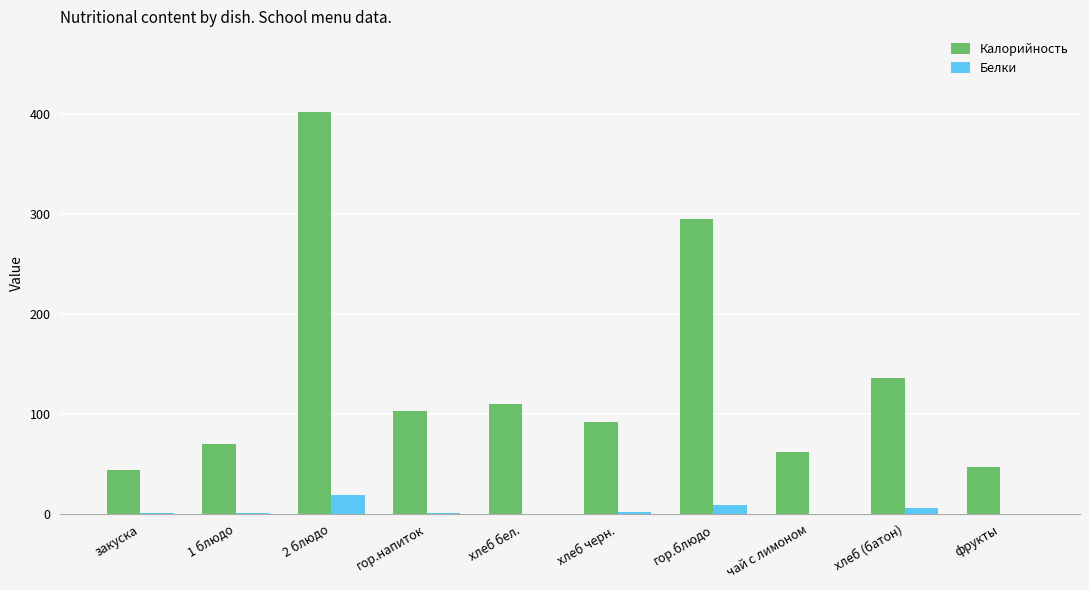

Which series changed the most between закуска and 2 блюдо?

Калорийность